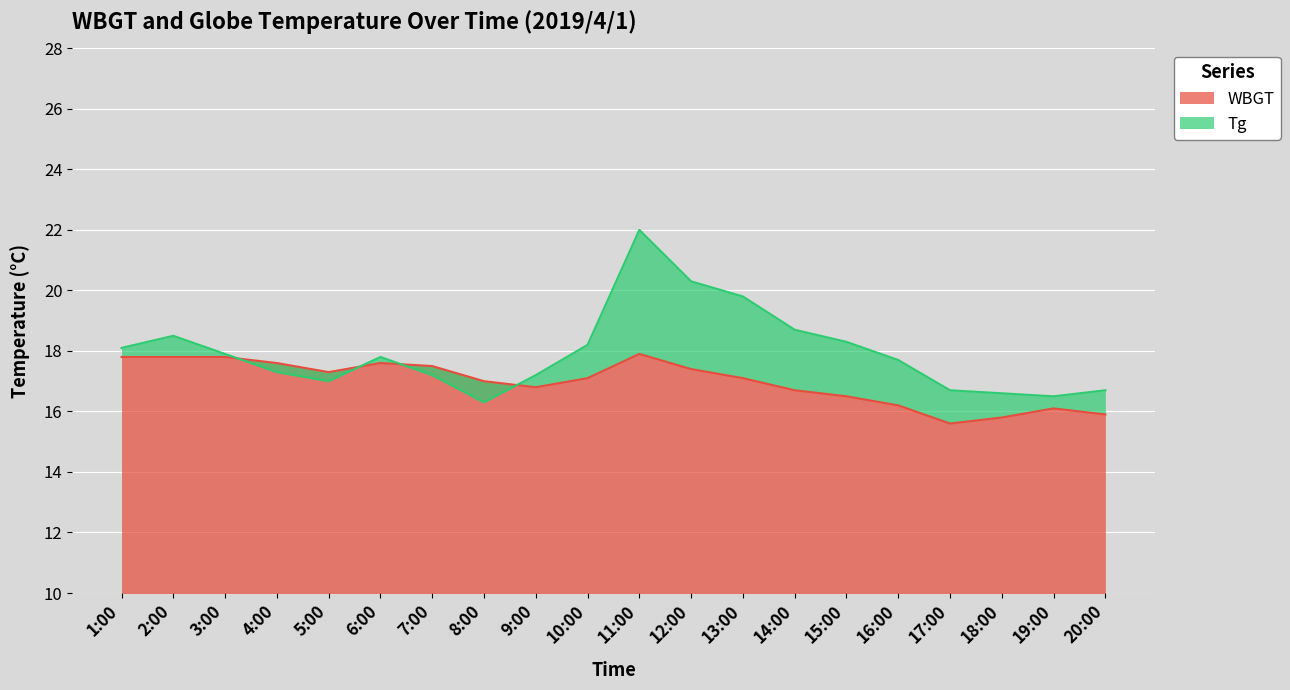

What are all the series names shown in the legend?

Tg, WBGT